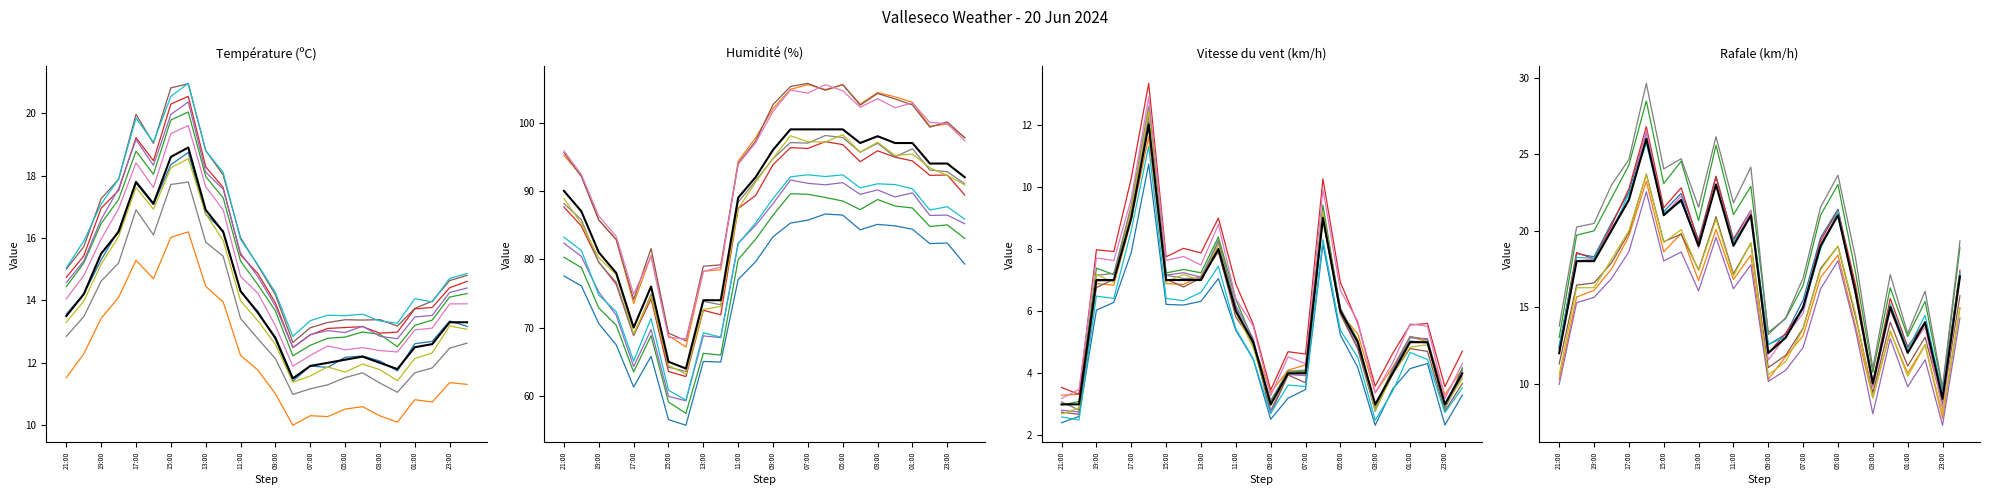

How many data points does each series have?

24